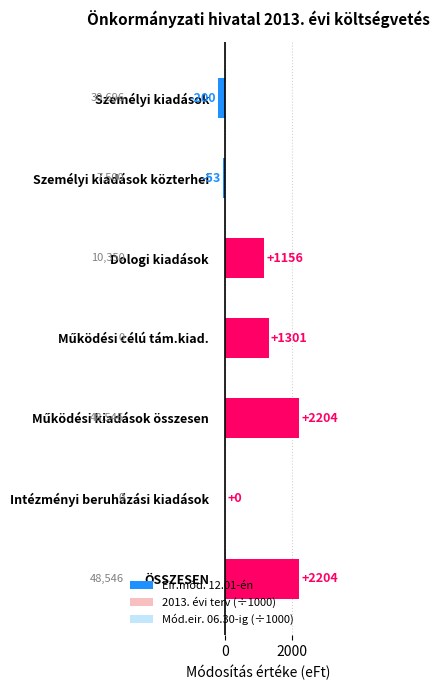

How many categories are shown in the chart?

7